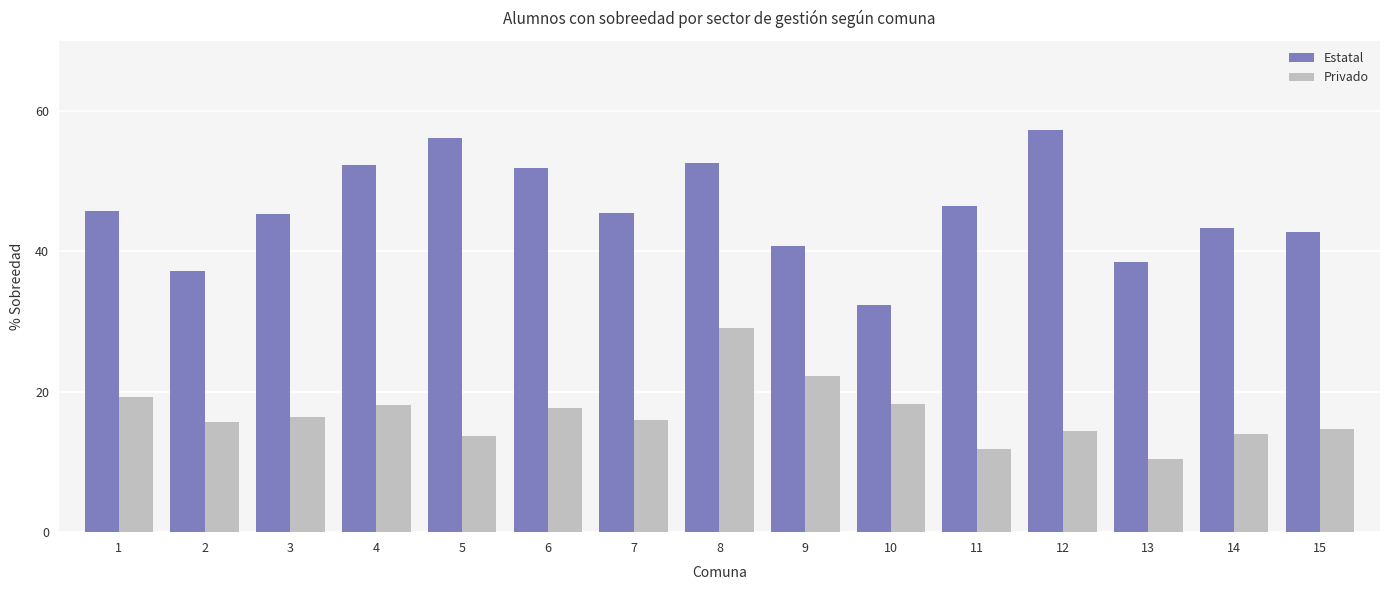

How many categories are shown in the chart?

15